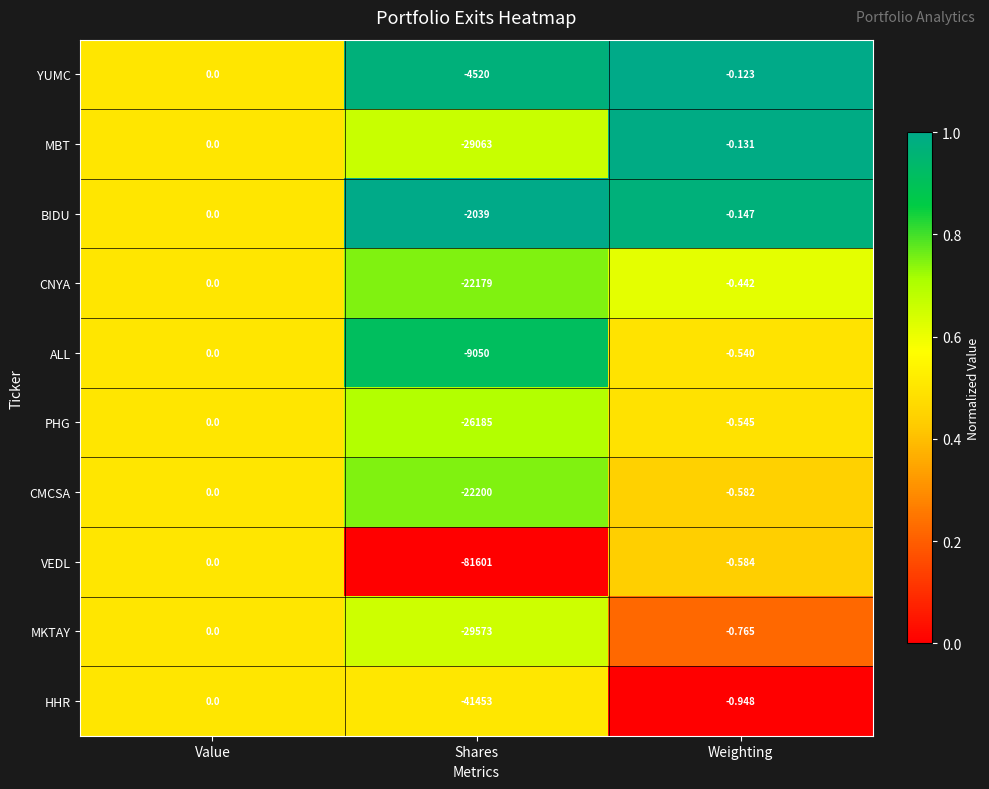

At which label is MKTAY closest to -14786?

Weighting